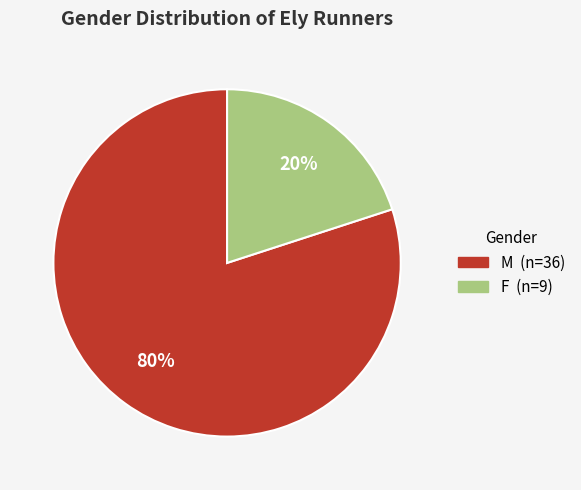

Does M account for over 50% of the chart?

Yes